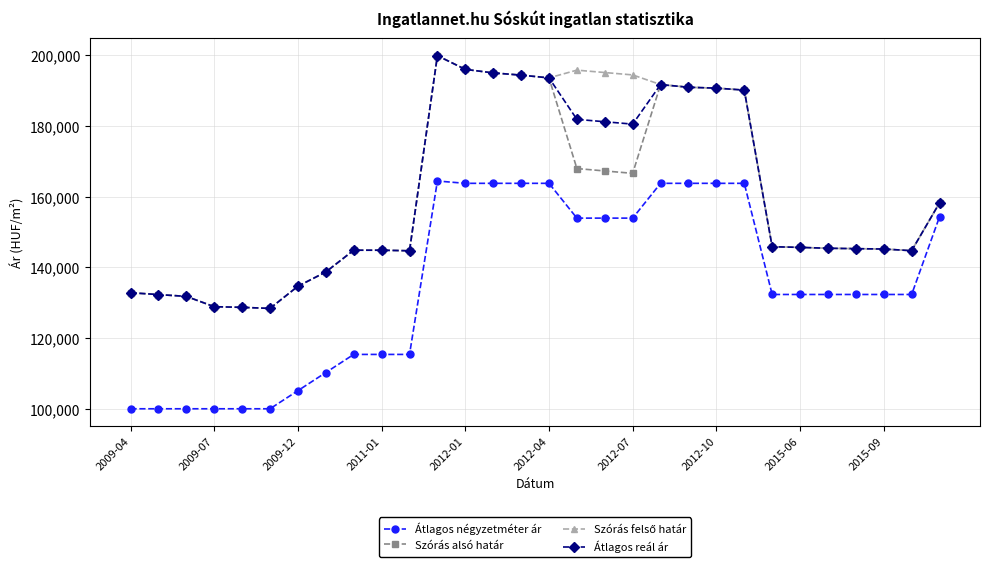

How many distinct data groups are displayed?

4